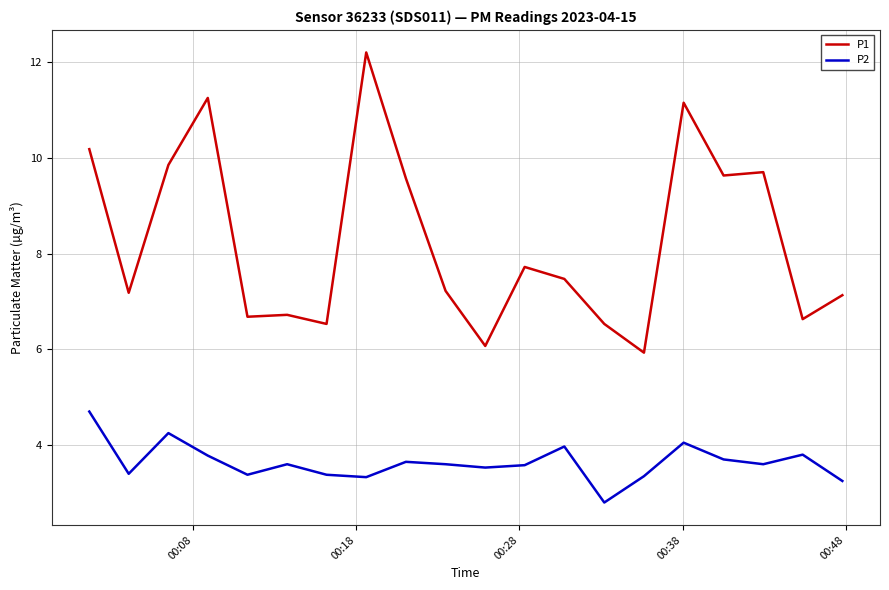

What is the maximum value shown in the chart?

12.2